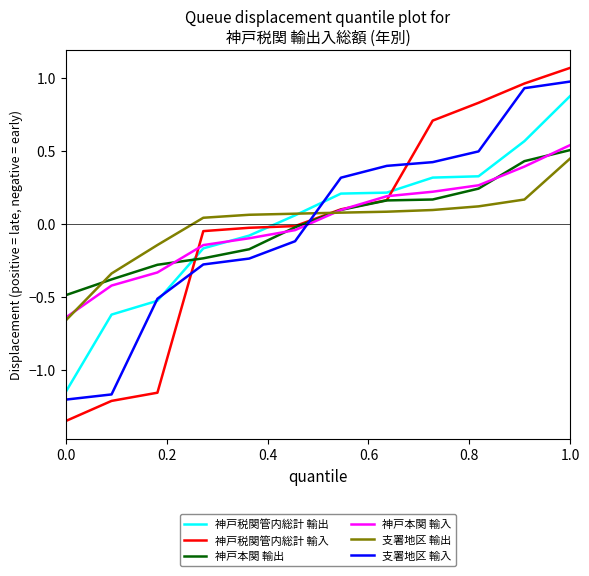

Which series has the widest spread of values?

神戸税関管内総計 輸入